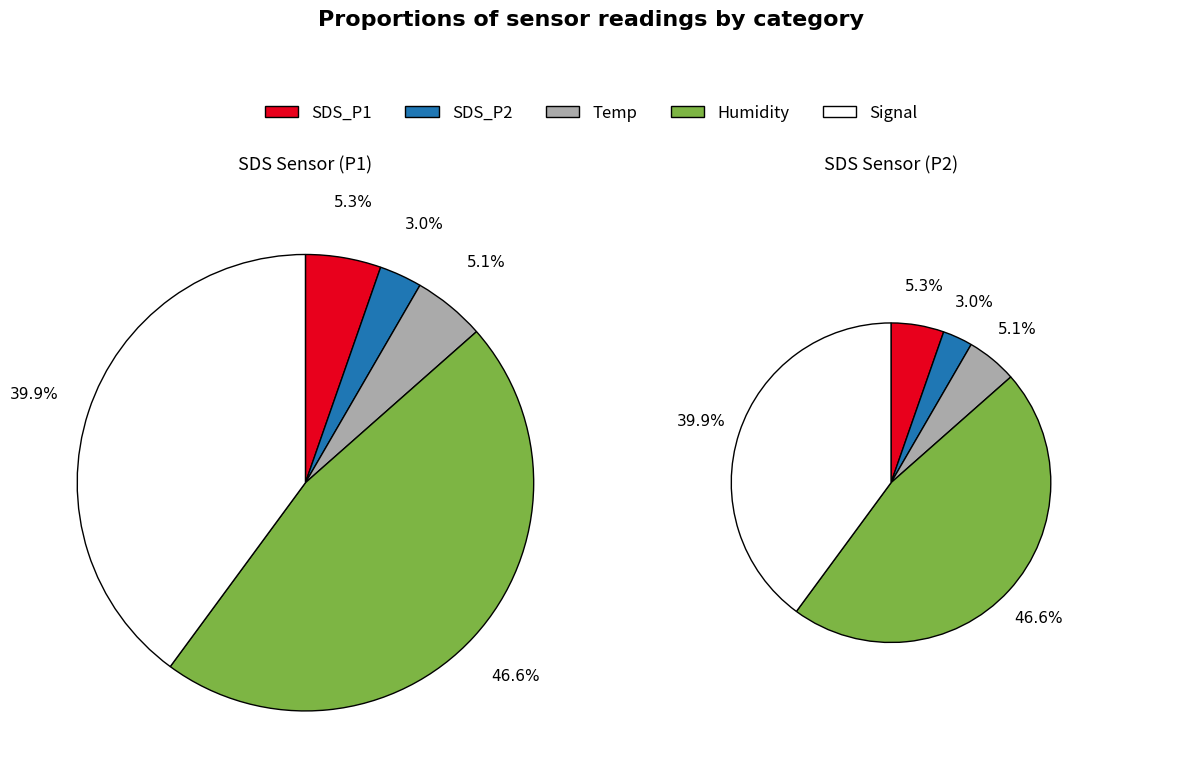

The 19 slice represents 1% of the pie. True or false?

False